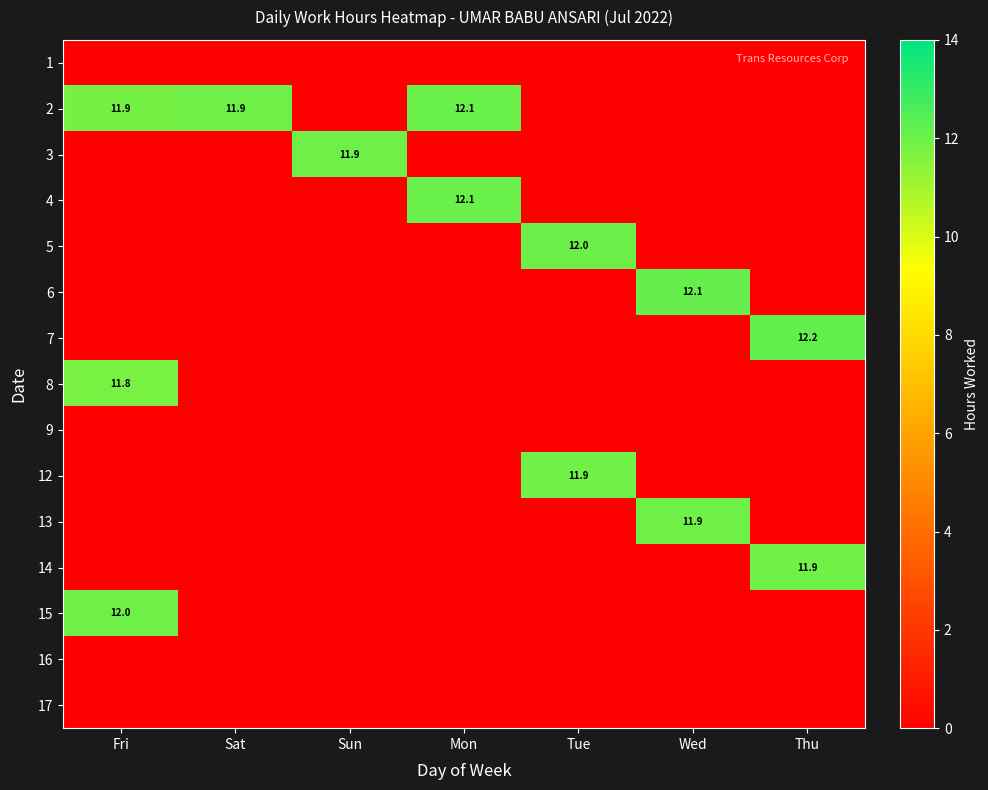

The 12 series shows 11.9 at Tue. True or false?

True